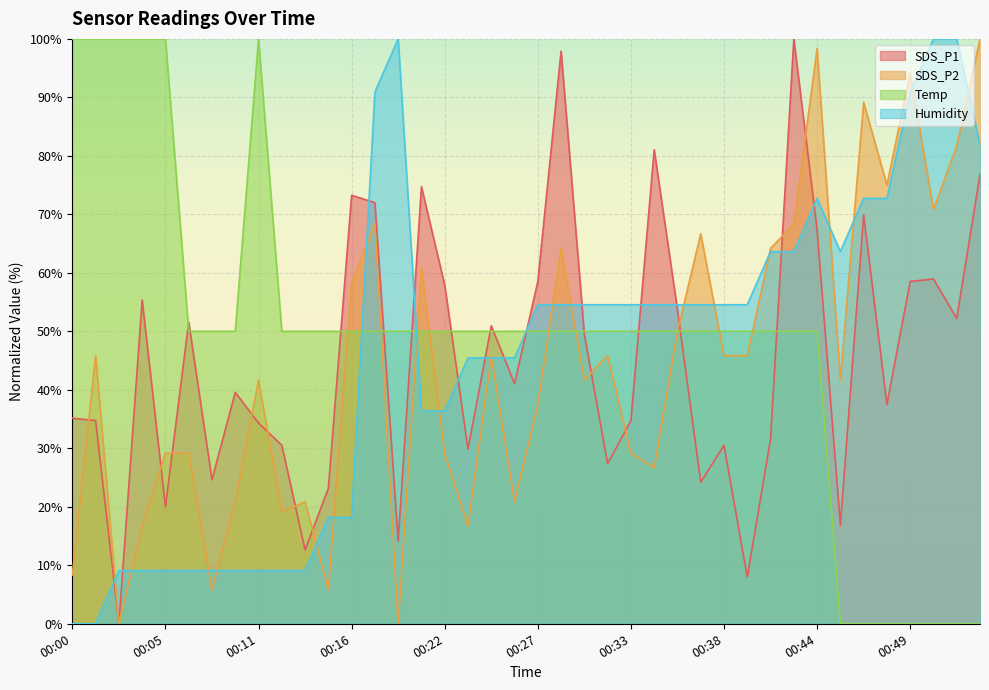

What is the value of the Humidity point at the 32nd from the left?

63.6